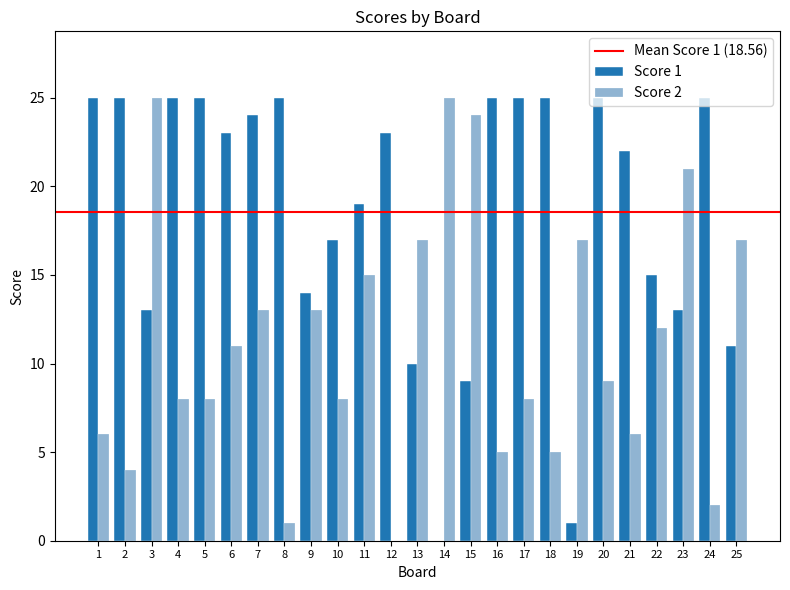

The value of Score 2 at 16 is 5. True or false?

True